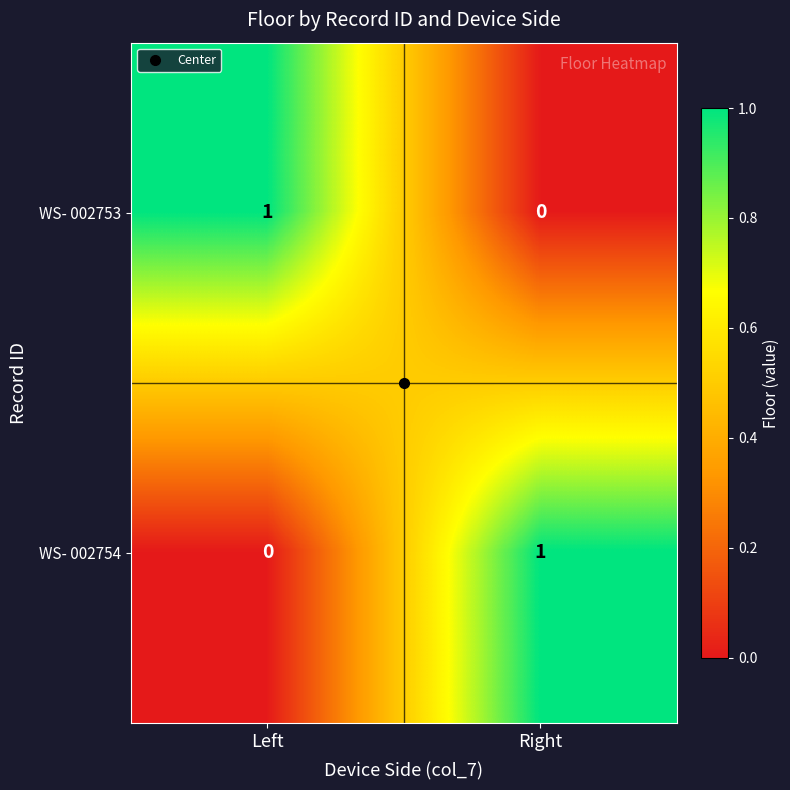

True or false: WS- 002753 has a value of 0 at Right.

True